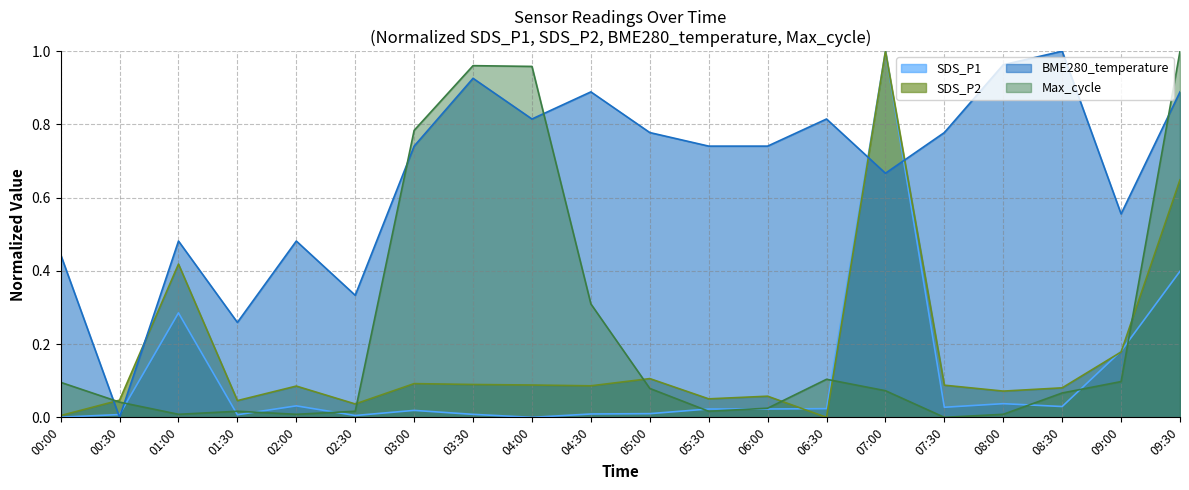

Between 05:00 and 07:00, which series saw the biggest shift?

SDS_P1